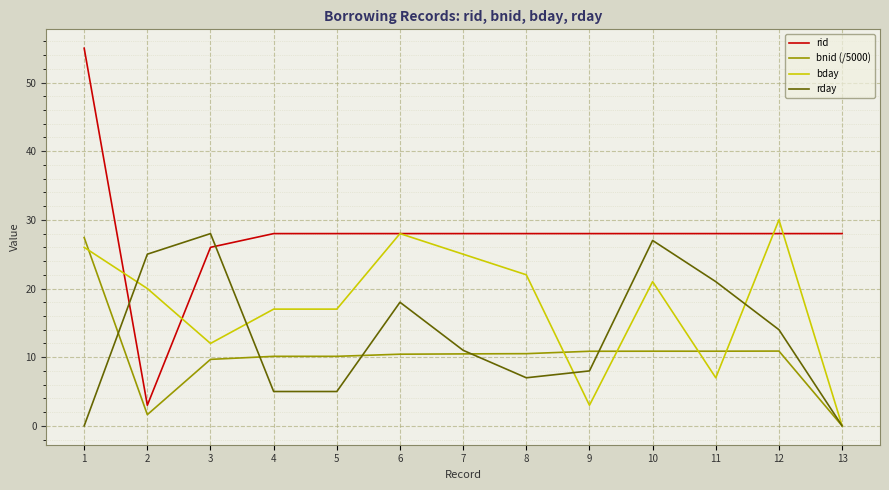

Which series has the widest spread of values?

rid